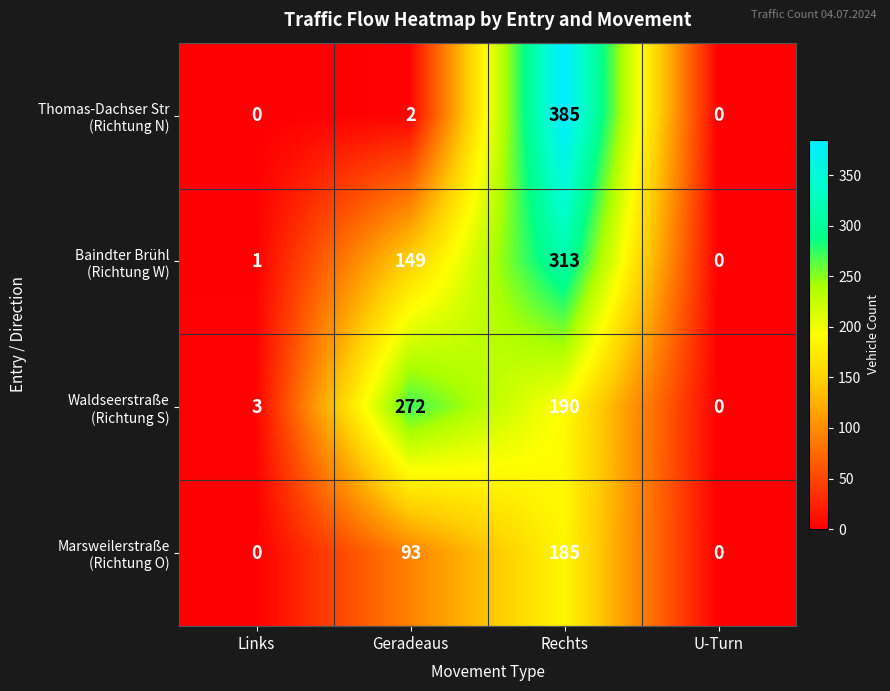

What is the total value across all series at Geradeaus?

516